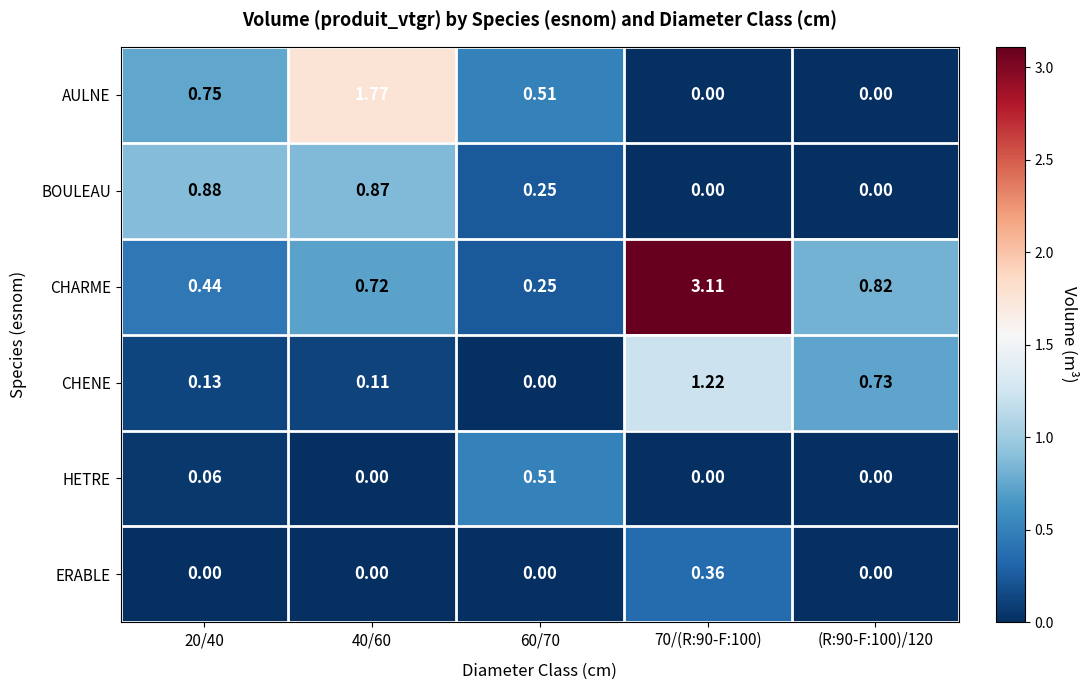

List the series in order of their peak value, lowest first.

ERABLE, HETRE, BOULEAU, CHENE, AULNE, CHARME